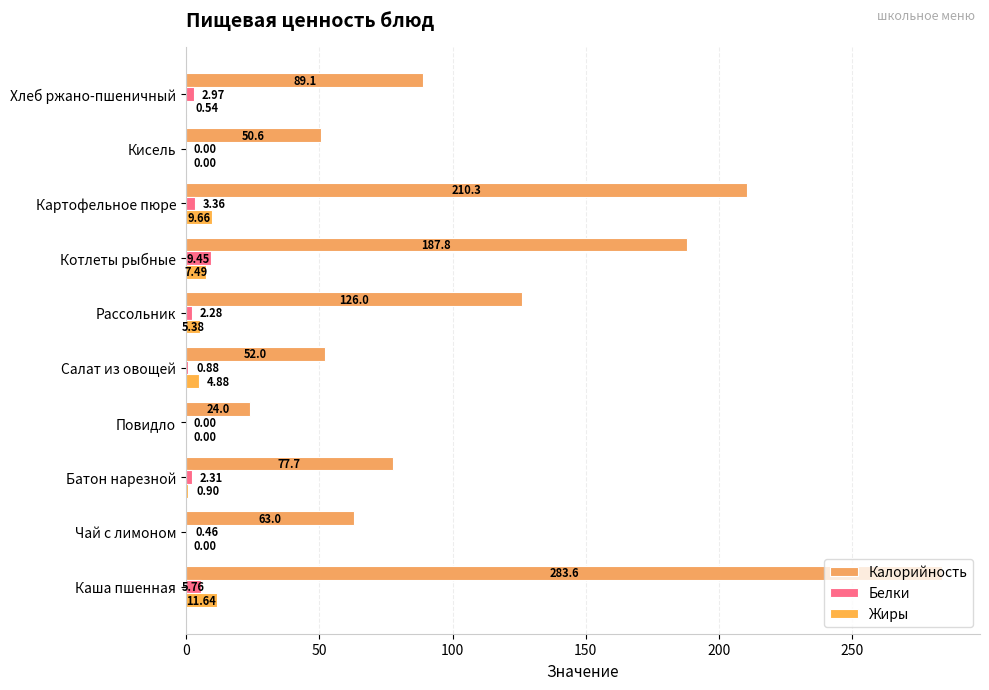

Reading left to right, transcribe all the data shown in this chart.

Калорийность: 283.6	63.0	77.7	24.0	52.0	126.0	187.8	210.3	50.6	89.1
Белки: 5.8	0.5	2.3	0.0	0.9	2.3	9.4	3.4	0.0	3.0
Жиры: 11.6	0.0	0.9	0.0	4.9	5.4	7.5	9.7	0.0	0.5